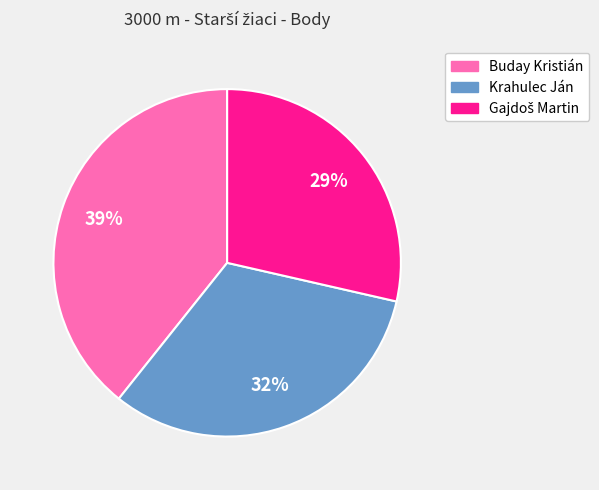

To the nearest percent, what percentage of the pie is Krahulec Ján?

32%